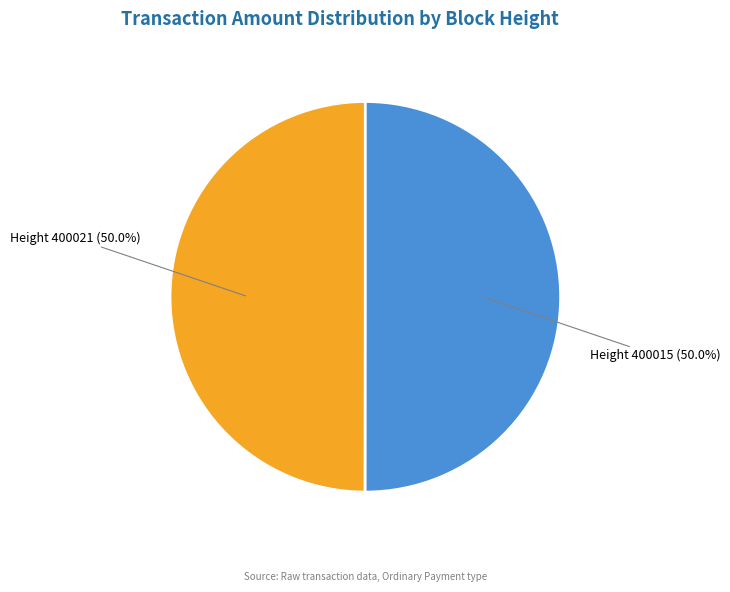

True or false: Height 400015 accounts for 50% of the total.

True